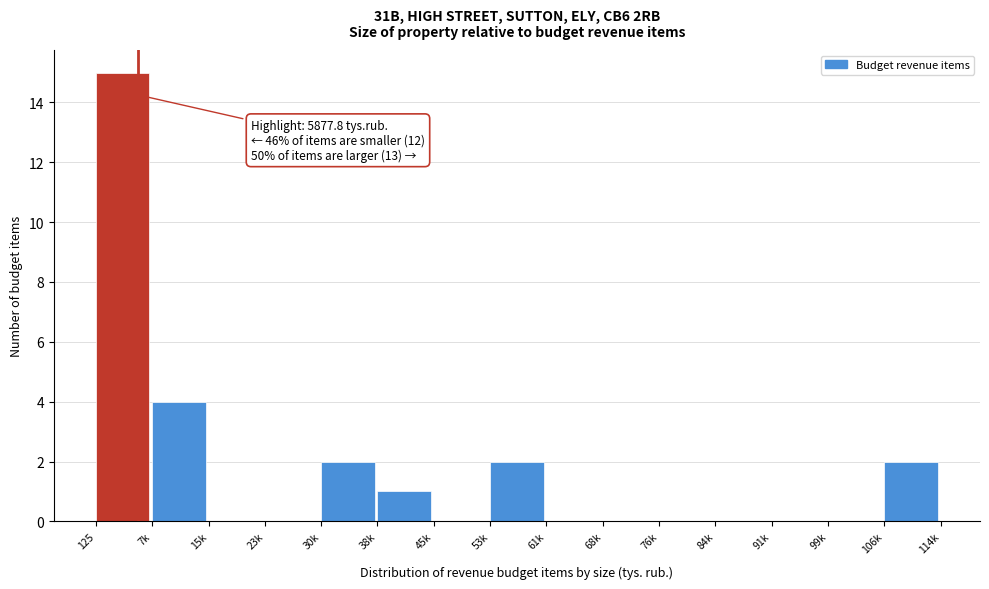

Reading left to right, extract all data points from this chart.

125=15	7k=4	15k=0	23k=0	30k=2	38k=1	45k=0	53k=2	61k=0	68k=0	76k=0	84k=0	91k=0	99k=0	106k=2